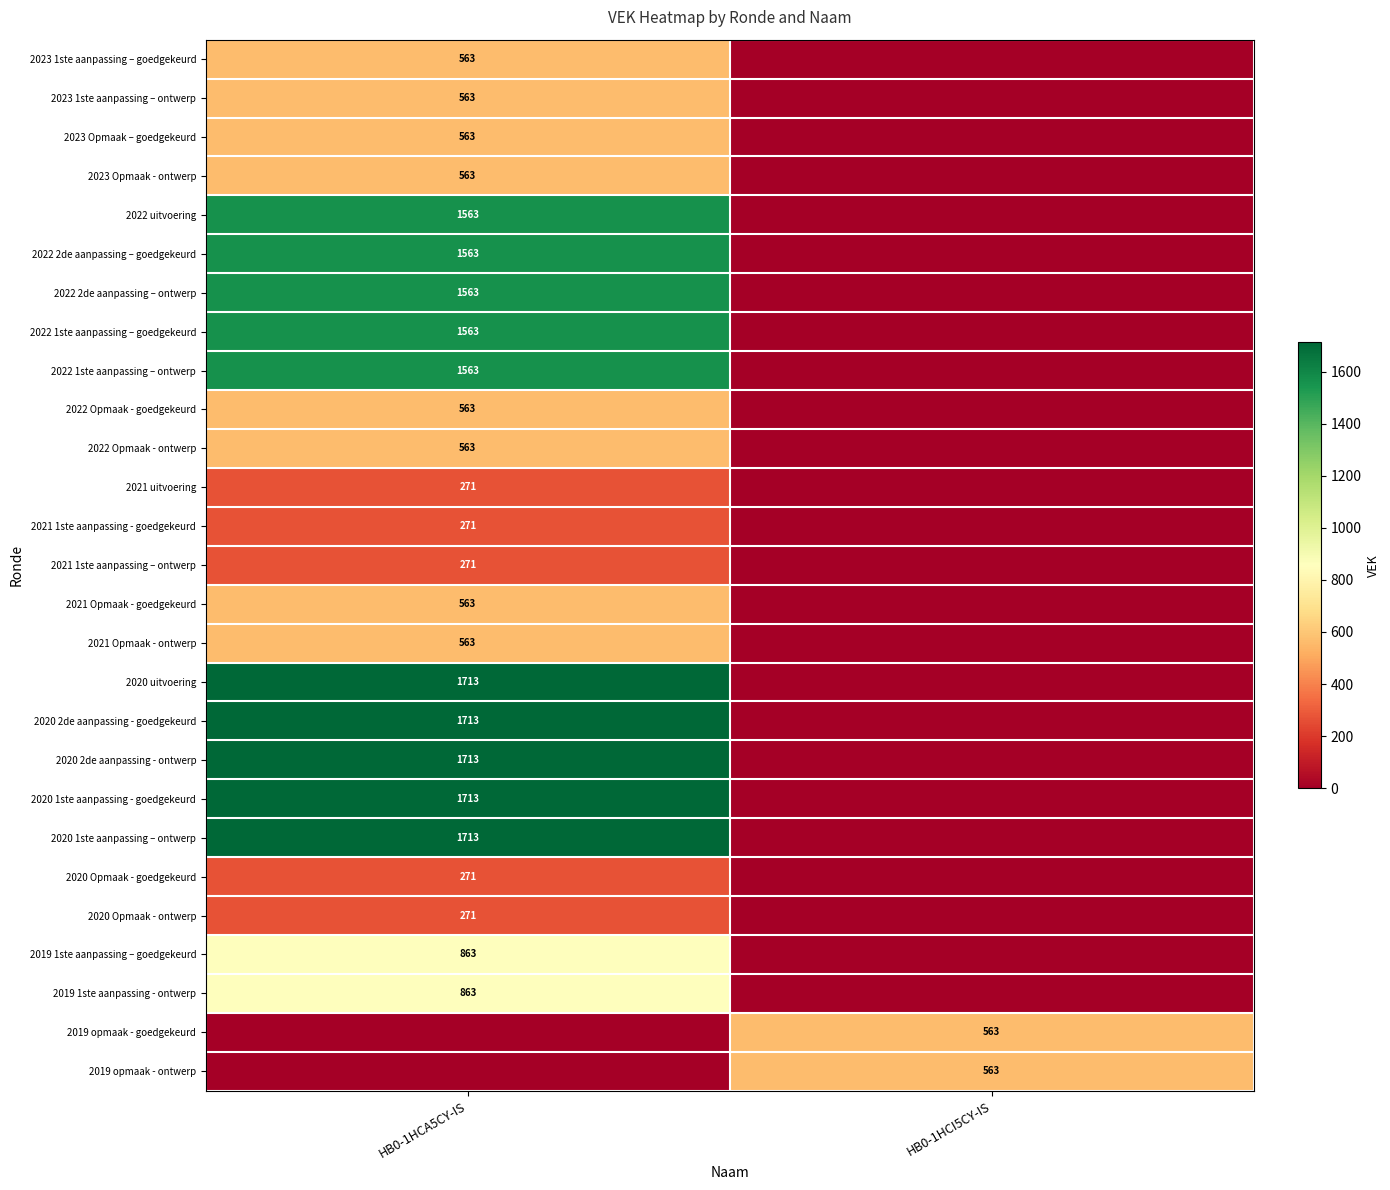

The 2022 1ste aanpassing – ontwerp series shows 689 at HB0-1HCA5CY-IS. True or false?

False